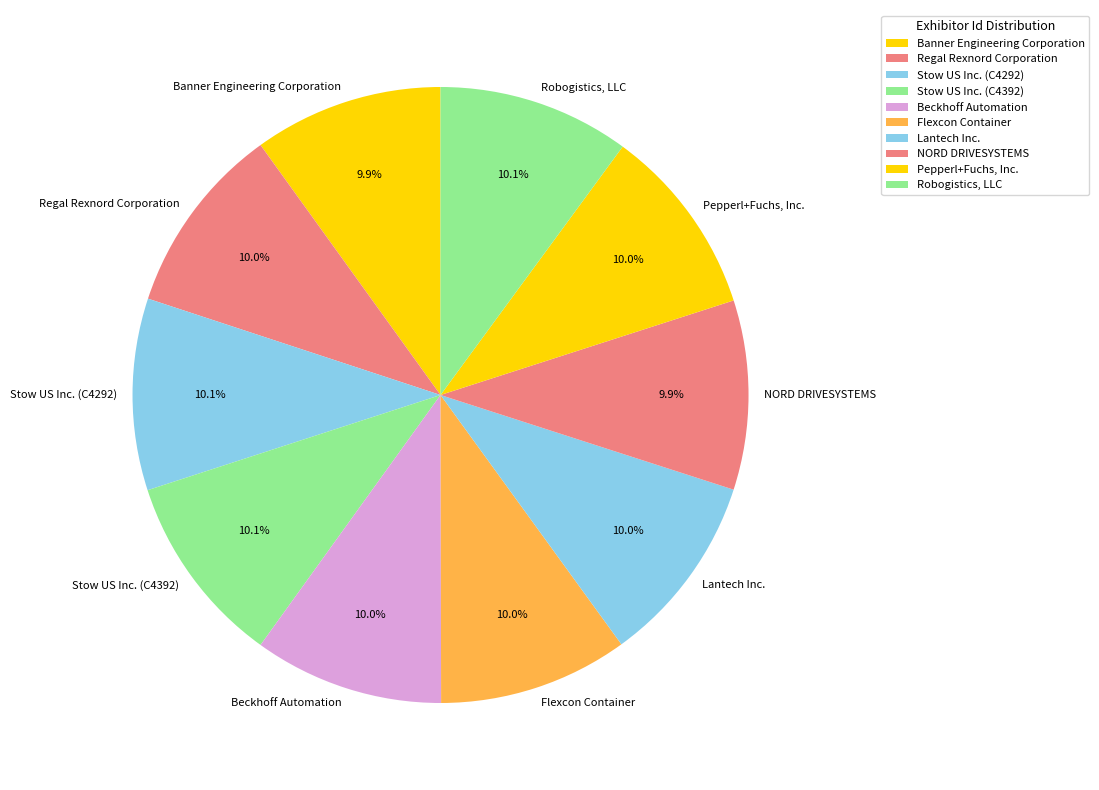

Is Stow US Inc. (C4392) the majority of the pie?

No